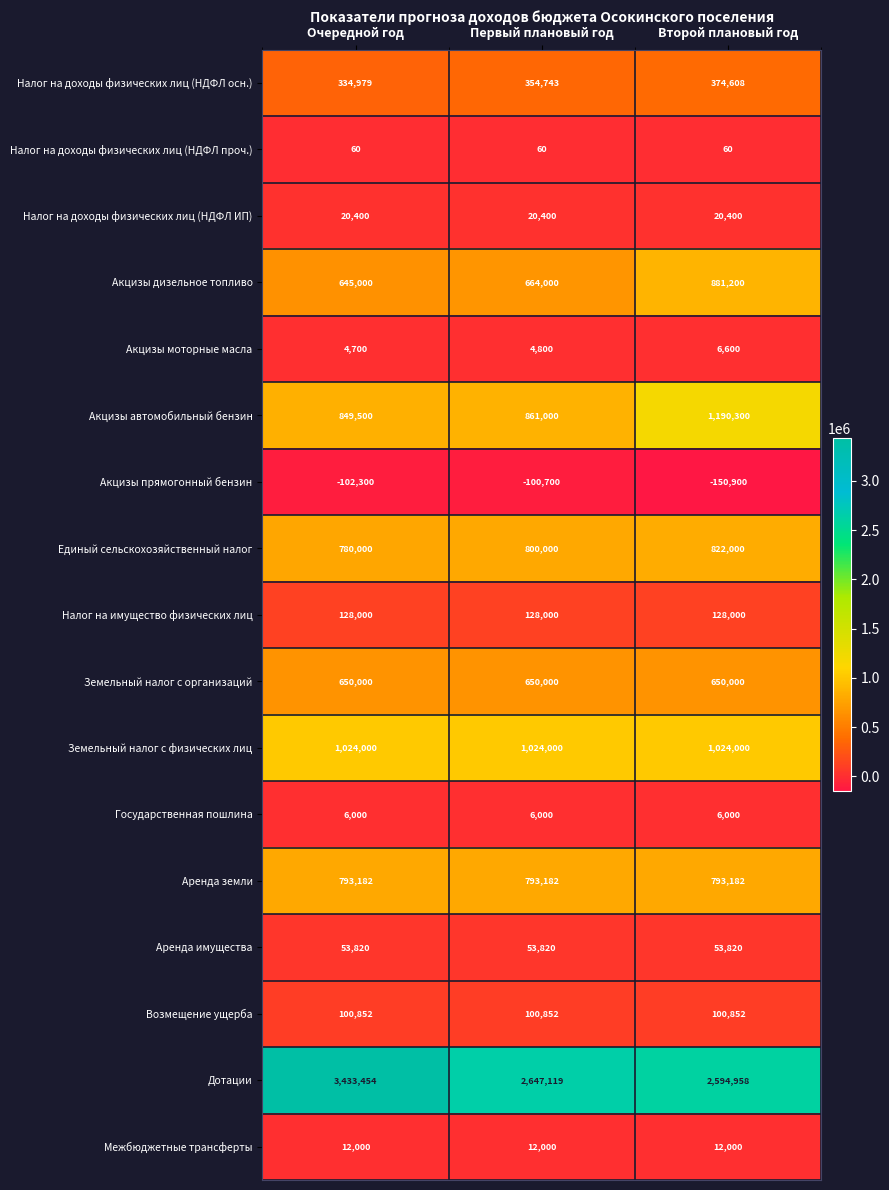

At how many categories does at least one series exceed 2106894?

3